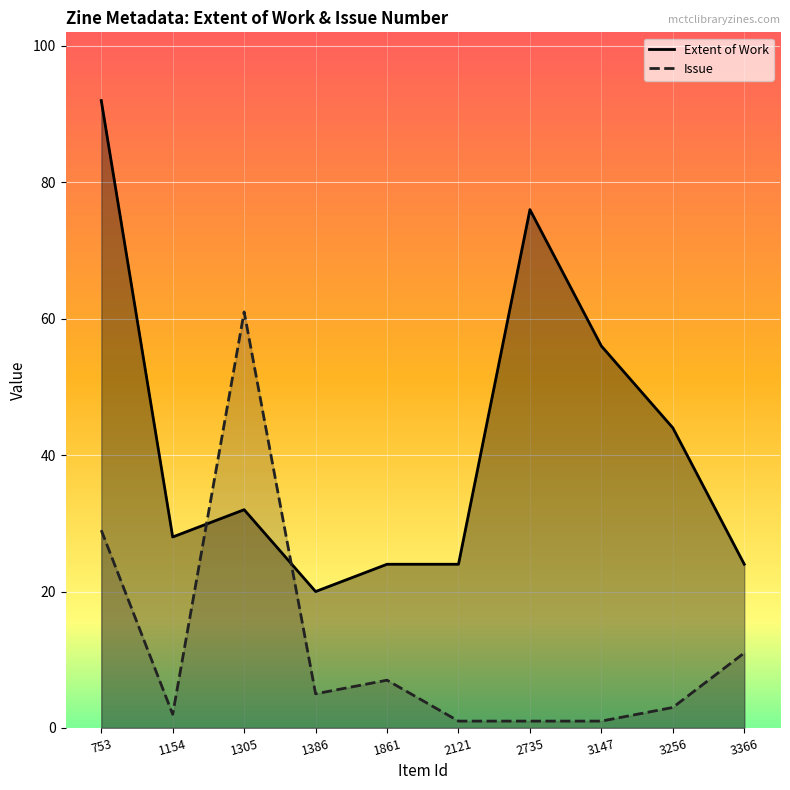

What is the difference between the Issue values at 3256 and 3147?

2